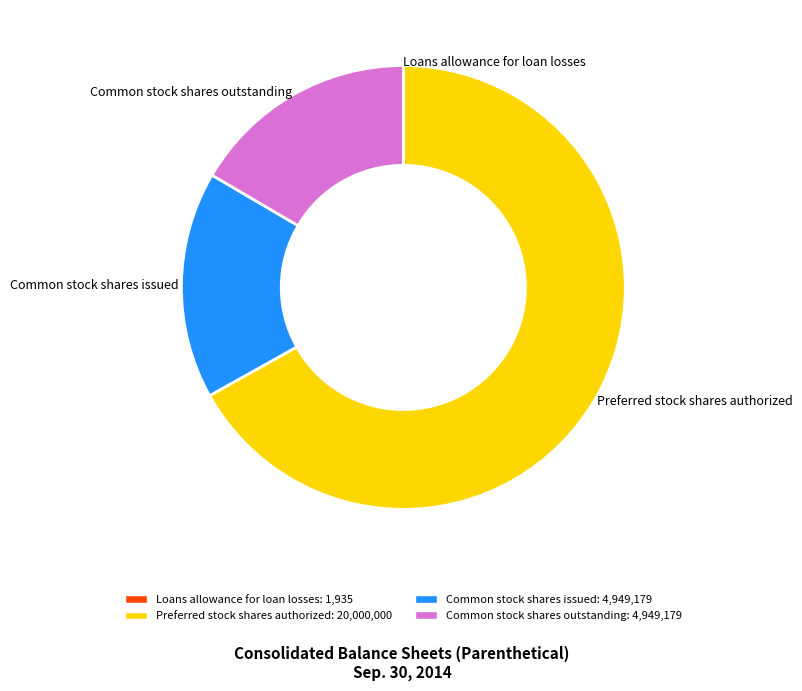

Which category has the biggest portion of the pie?

Preferred stock shares authorized